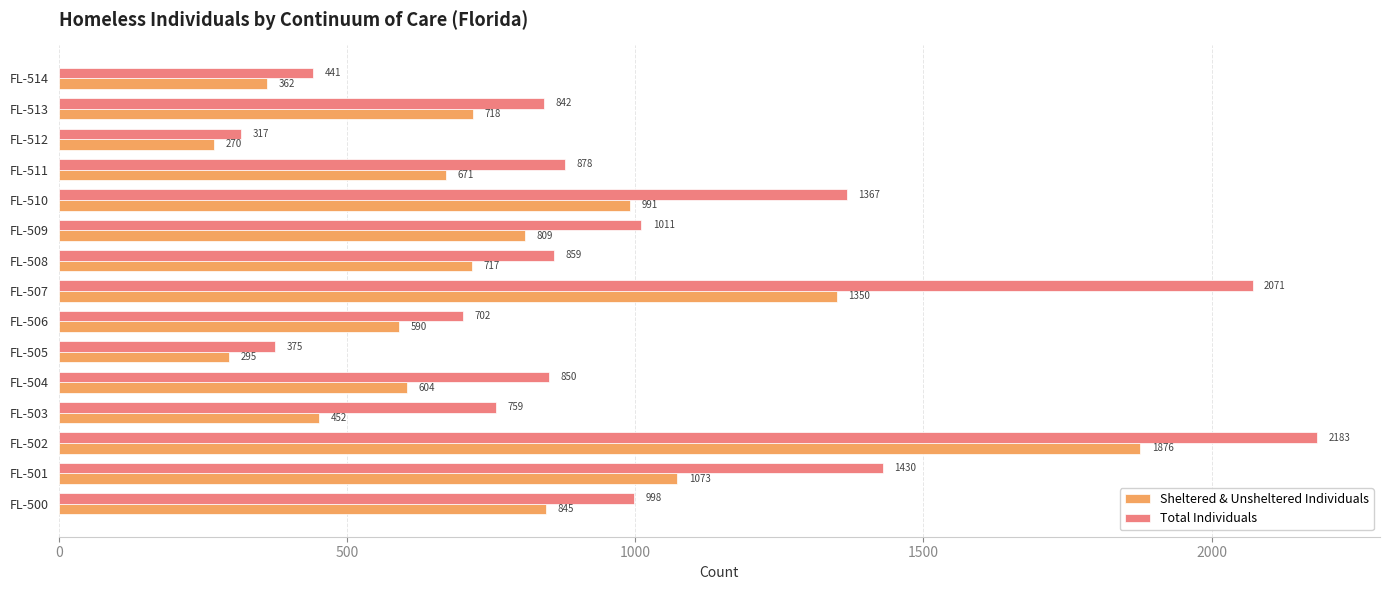

At how many categories does at least one series exceed 1240?

4